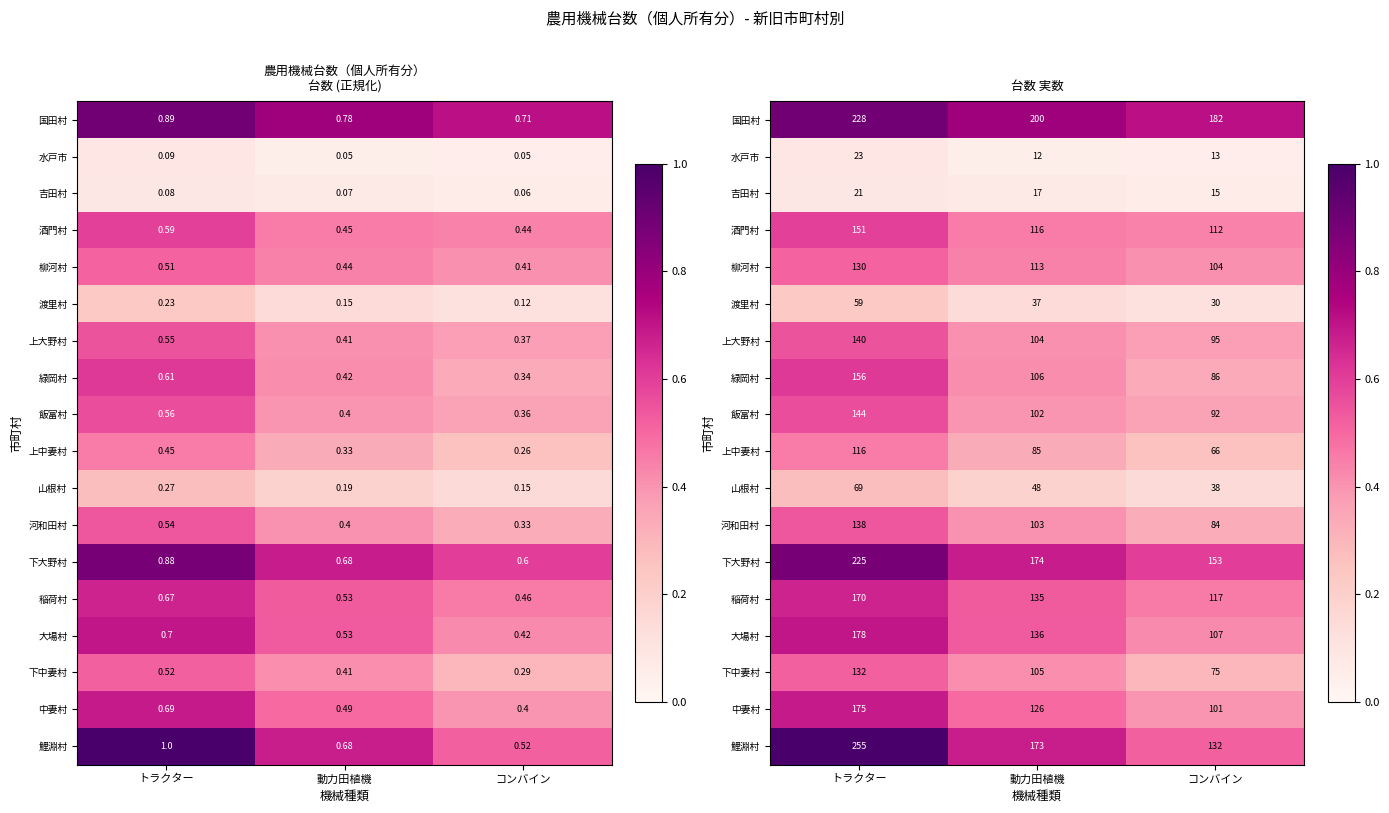

Is it true that 上大野村 equals 0.4 at 動力田植機?

True